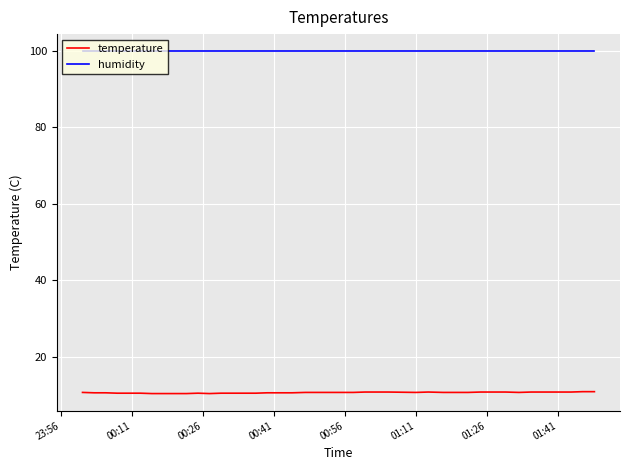

Rank the series by their maximum value, from highest to lowest.

humidity, temperature